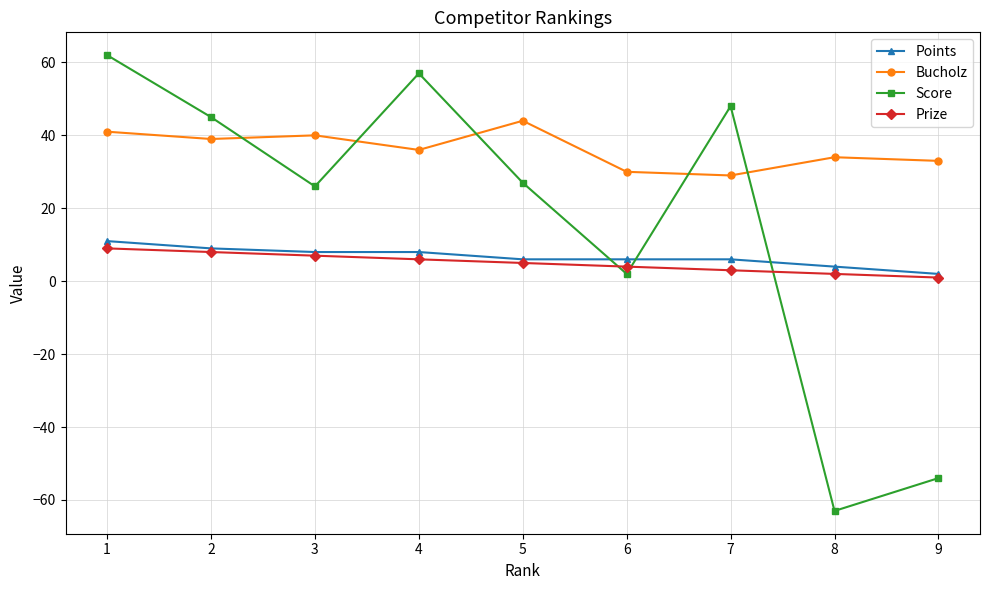

Reading left to right, extract all data points from this chart.

Points: 1=11	2=9	3=8	4=8	5=6	6=6	7=6	8=4	9=2
Bucholz: 1=41	2=39	3=40	4=36	5=44	6=30	7=29	8=34	9=33
Score: 1=62	2=45	3=26	4=57	5=27	6=2	7=48	8=-63	9=-54
Prize: 1=9	2=8	3=7	4=6	5=5	6=4	7=3	8=2	9=1